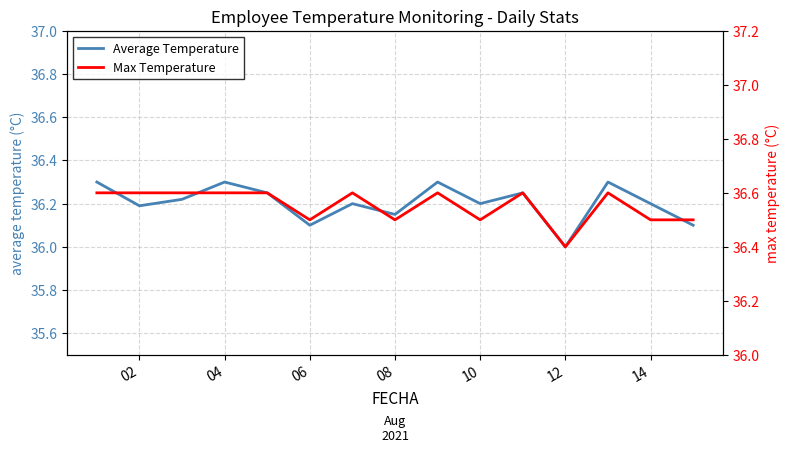

Is this an area chart (filled region under the line)?

No